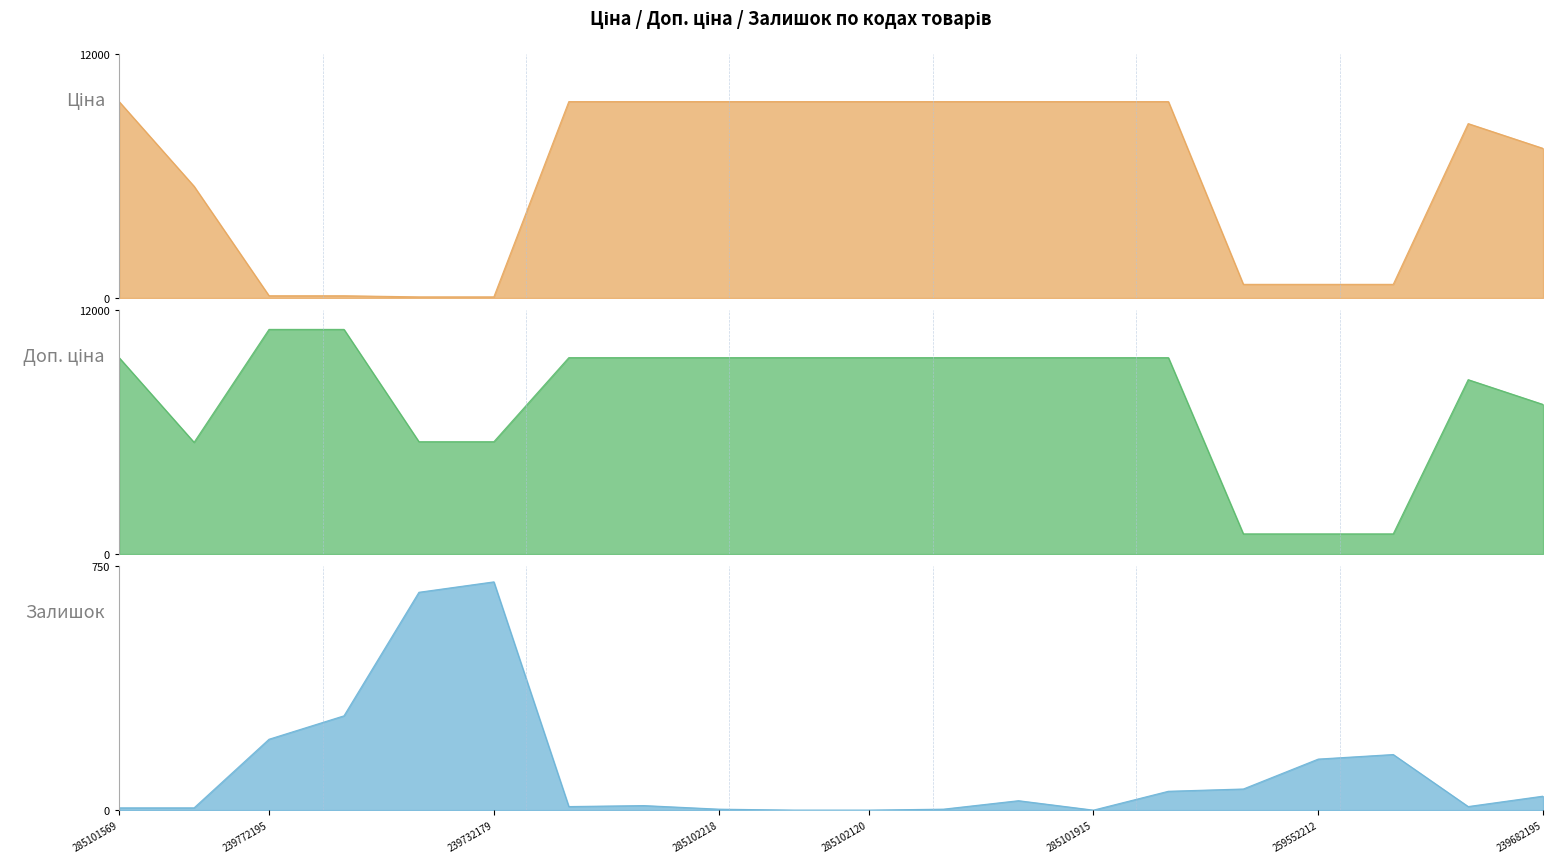

Which category has the highest value across all series?

239772195